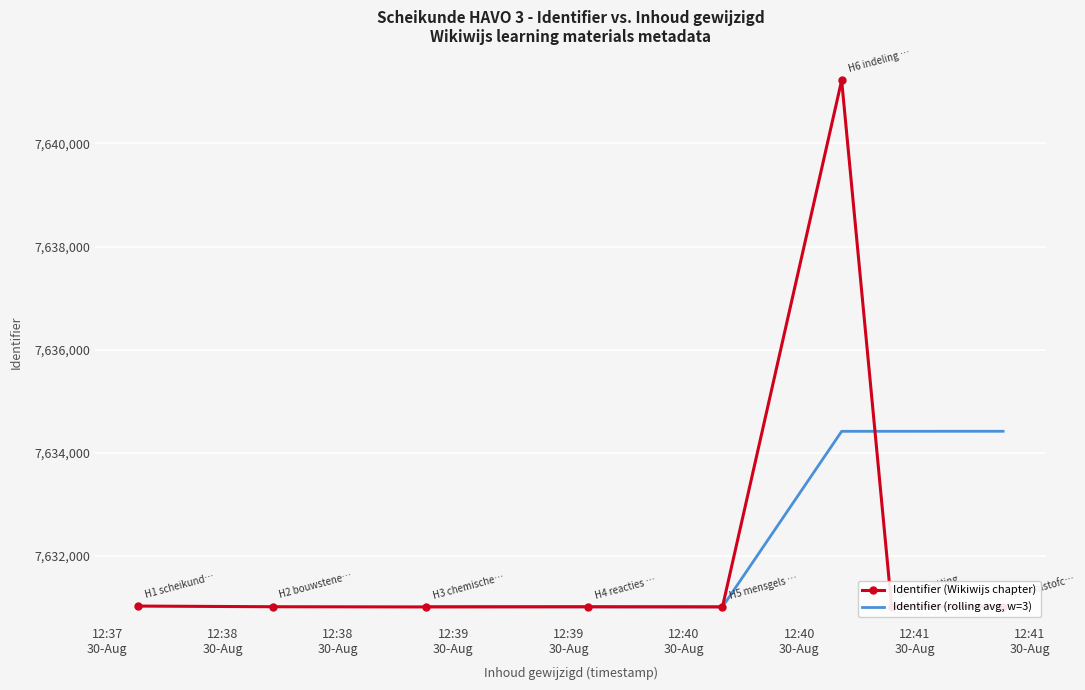

What is the smallest value displayed?

7631007